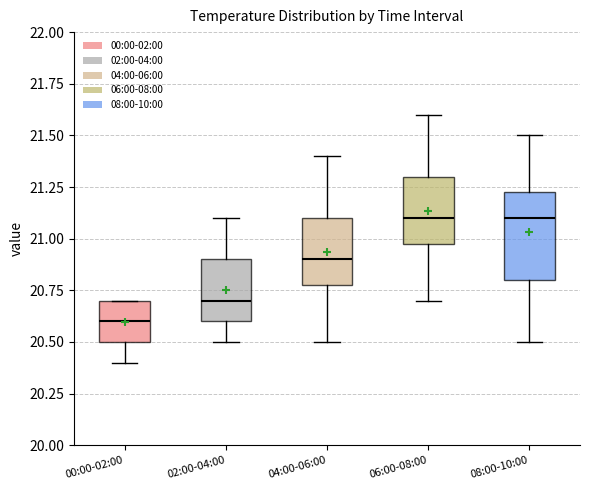

Reading left to right, transcribe this box plot: for each box, give where its median line is, the range the box spans, and where its two whiskers end, as read against the y-axis. The values are not printed on the chart, so give them approximately, as read against the axis.

00:00-02:00: median 20.60, box 20.50 to 20.70, whiskers 20.40 to 20.70
02:00-04:00: median 20.70, box 20.60 to 20.90, whiskers 20.50 to 21.10
04:00-06:00: median 20.90, box 20.80 to 21.10, whiskers 20.50 to 21.40
06:00-08:00: median 21.10, box 21.00 to 21.30, whiskers 20.70 to 21.60
08:00-10:00: median 21.10, box 20.80 to 21.25, whiskers 20.50 to 21.50